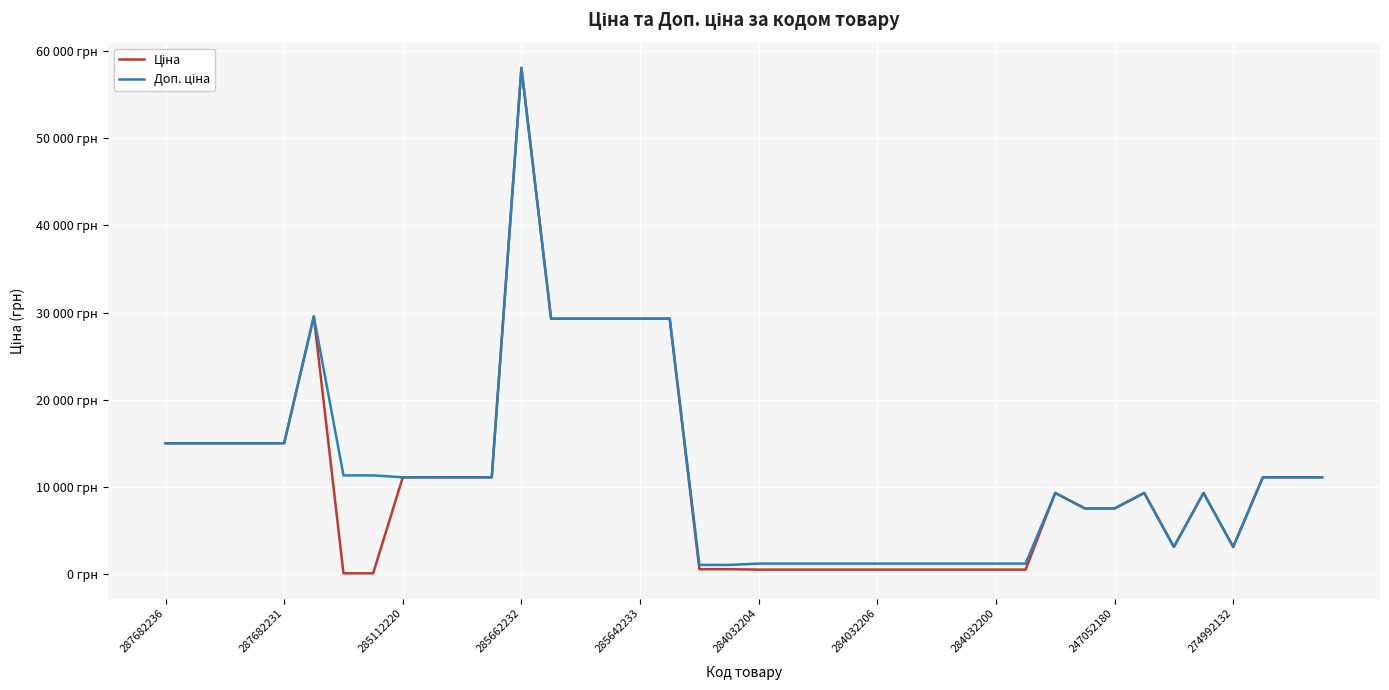

Does the chart display data point markers on the line(s)?

No